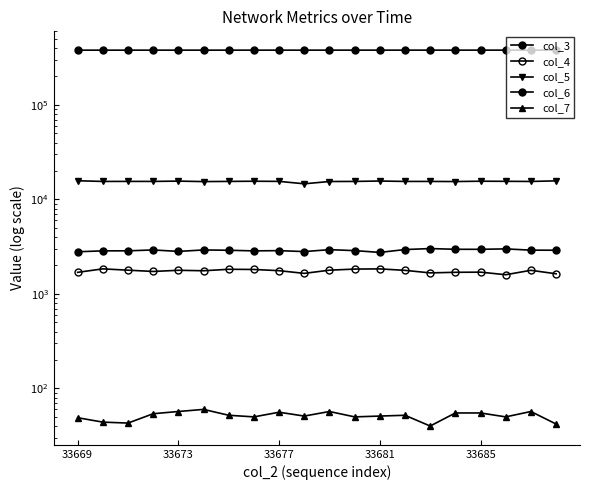

Does the chart have visible grid lines?

No